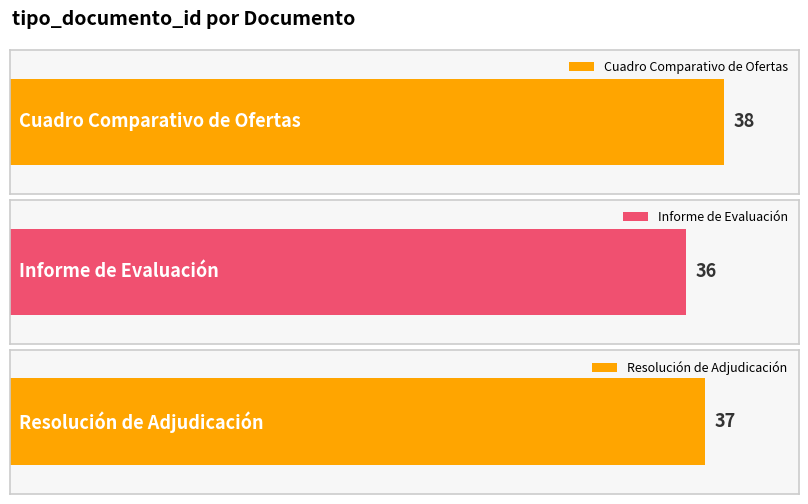

Count the values in the range 36 to 38.

3